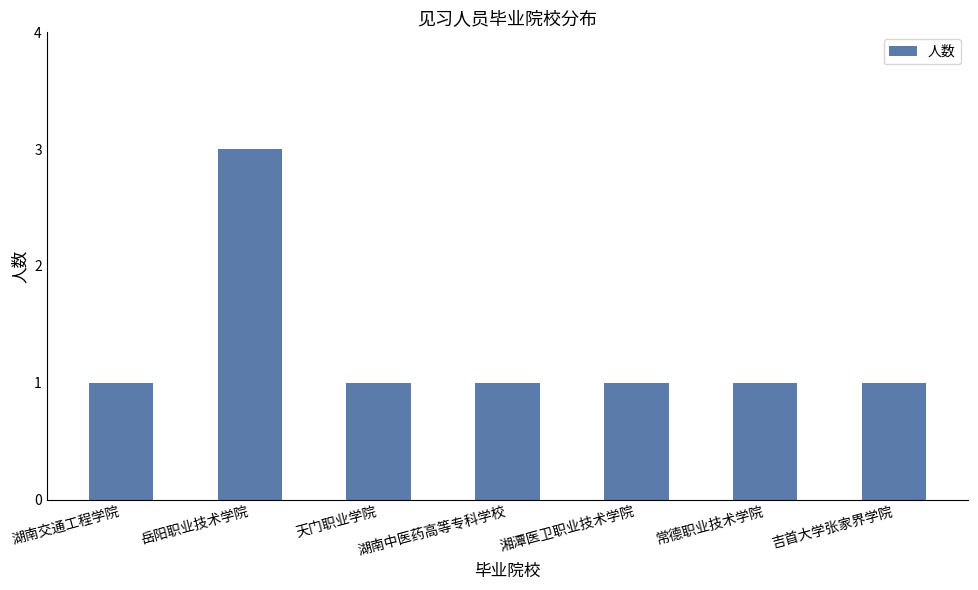

The value at 湖南交通工程学院 is 0. True or false?

False